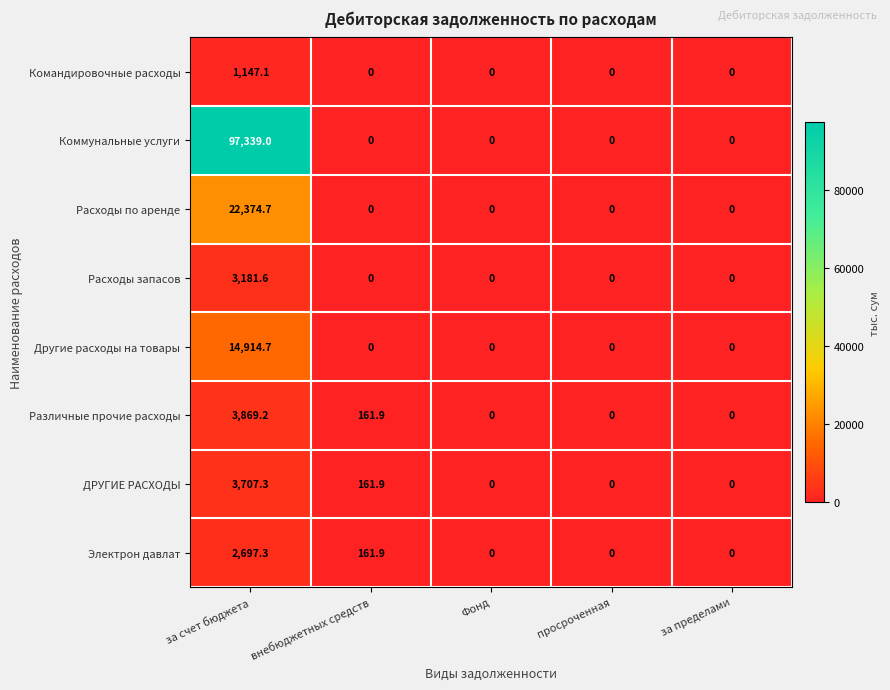

Which series has the widest spread of values?

Коммунальные услуги